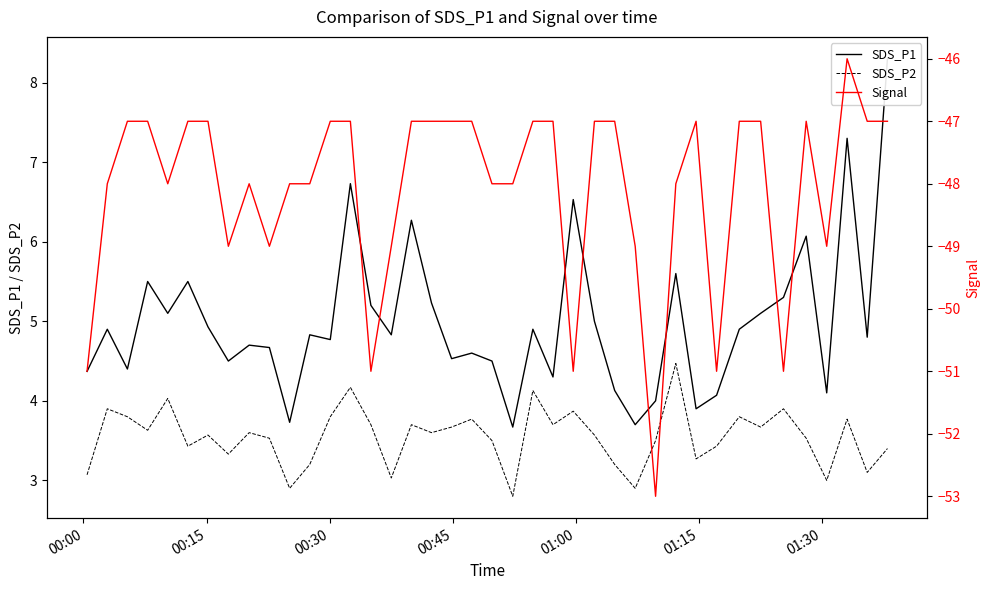

What is the maximum value for SDS_P2?

4.5